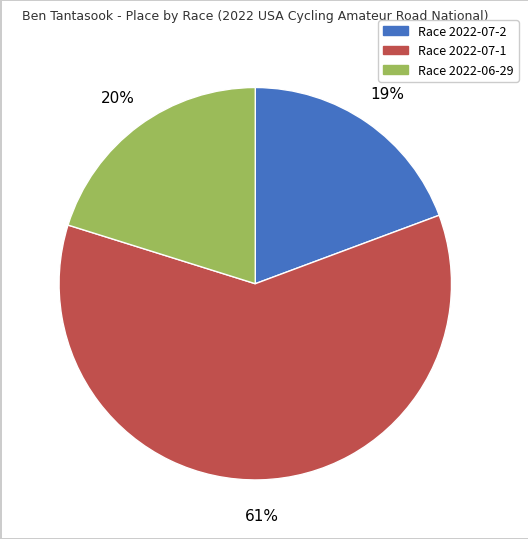

The Race 2022-07-1 slice represents 61% of the pie. True or false?

True